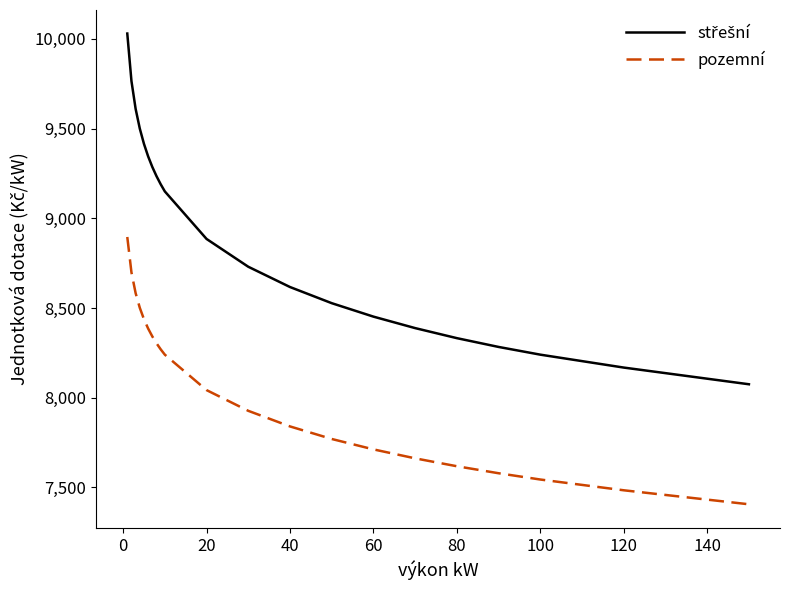

True or false: pozemní has more than 2 interior local peaks.

False